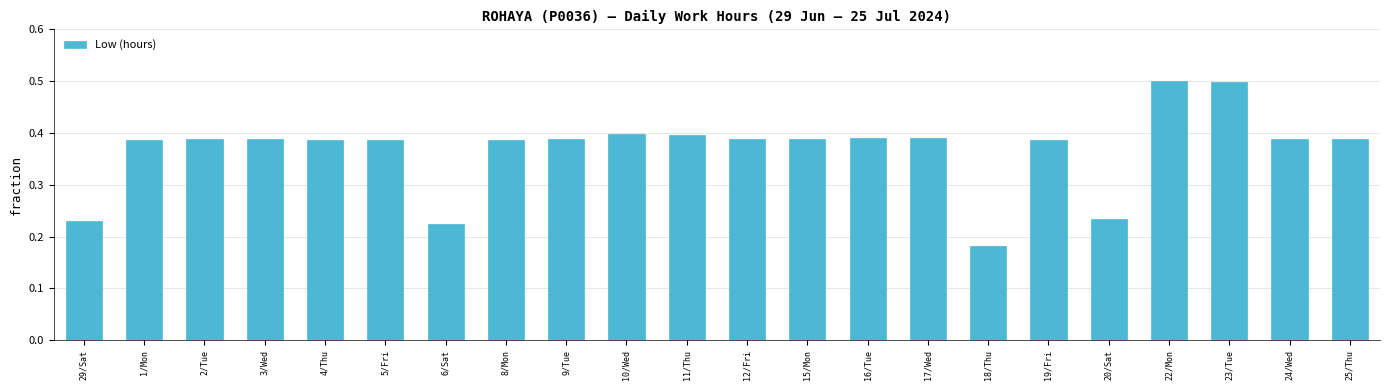

What is the sum of all values?

8.1